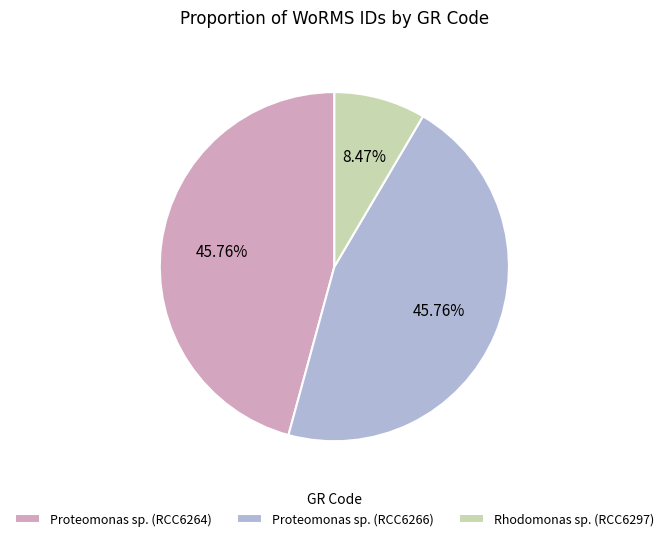

Do Proteomonas sp. (RCC6266) and Rhodomonas sp. (RCC6297) together represent more than half of the pie?

Yes